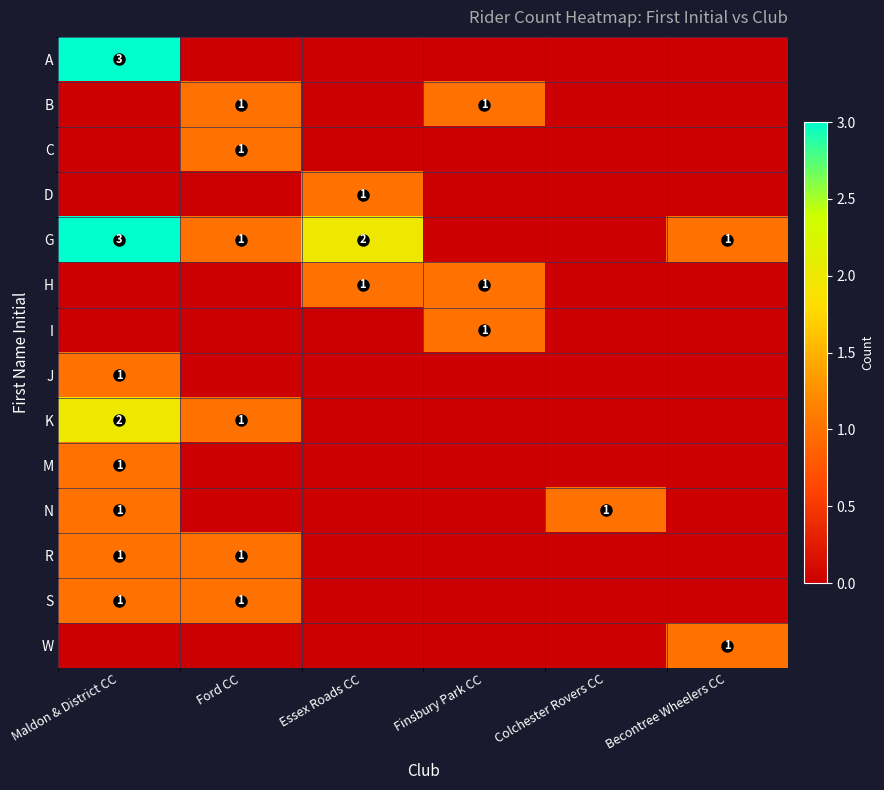

The N series shows 1 at Finsbury Park CC. True or false?

False